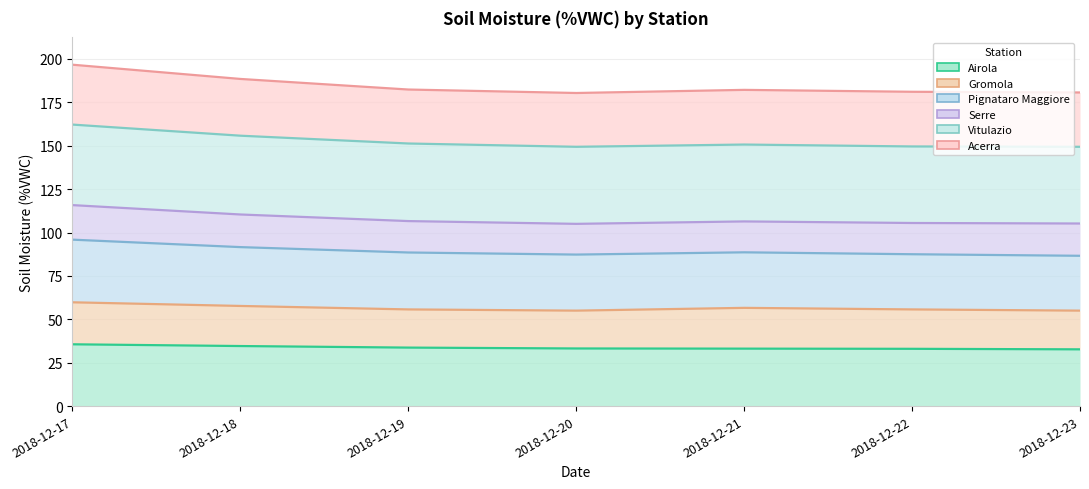

Where does the Acerra series first go above 182?

2018-12-17